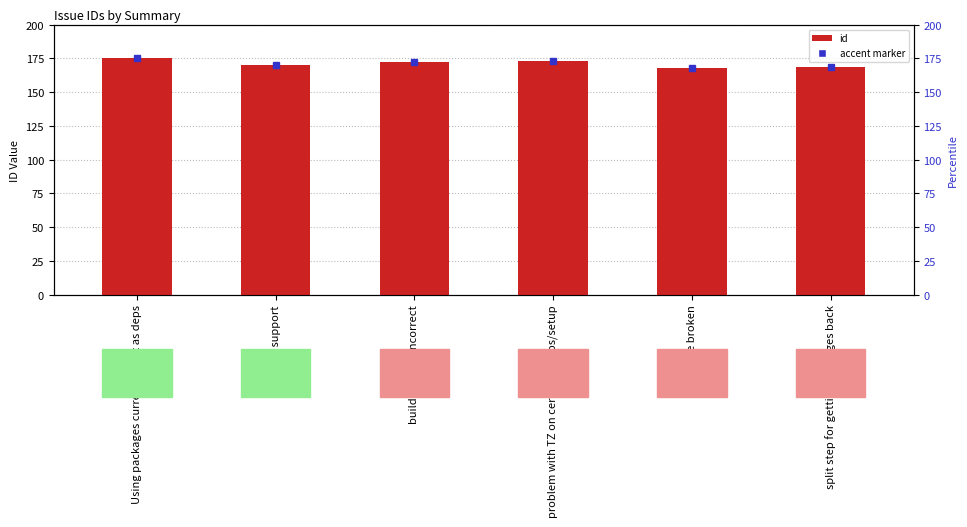

Which category has the lowest value across all series?

setupve broken